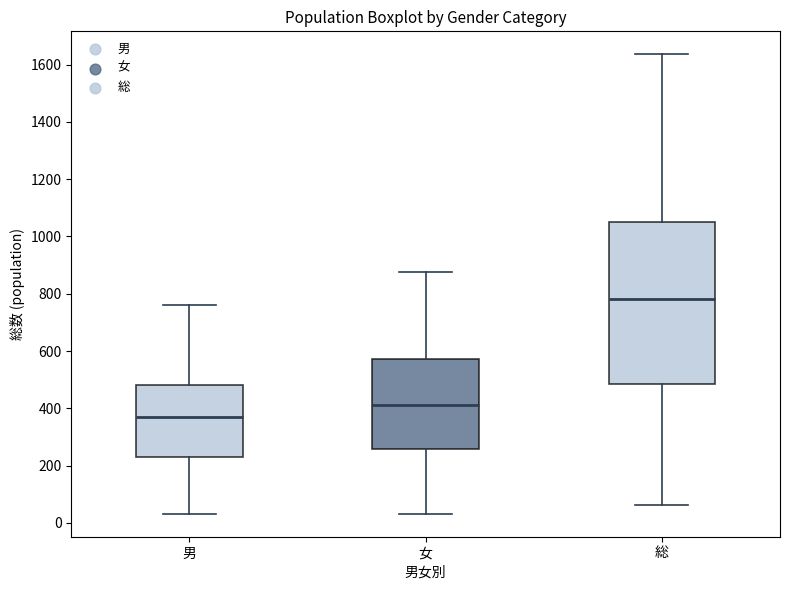

Which box is the tallest, from its lower edge to its upper edge?

総